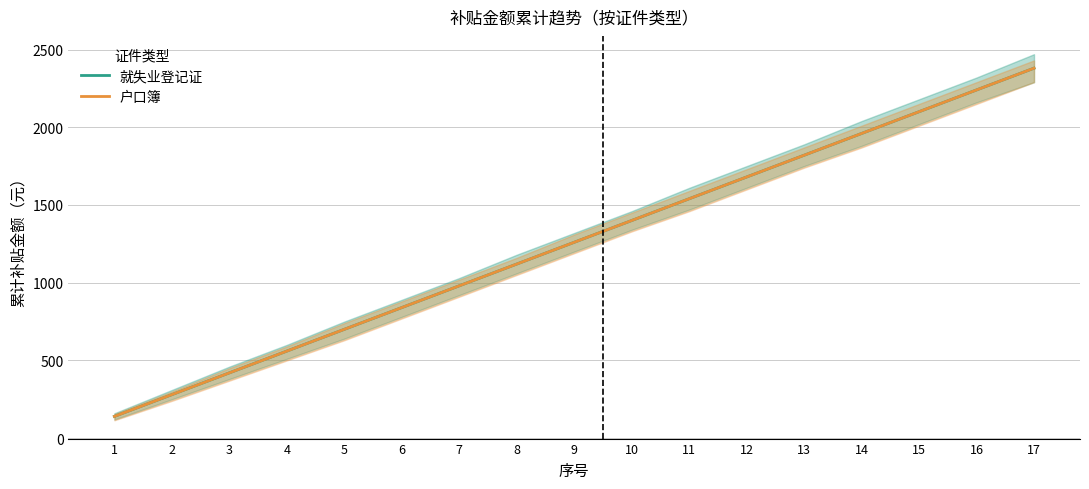

What is the average value of the 户口簿 series?

1260